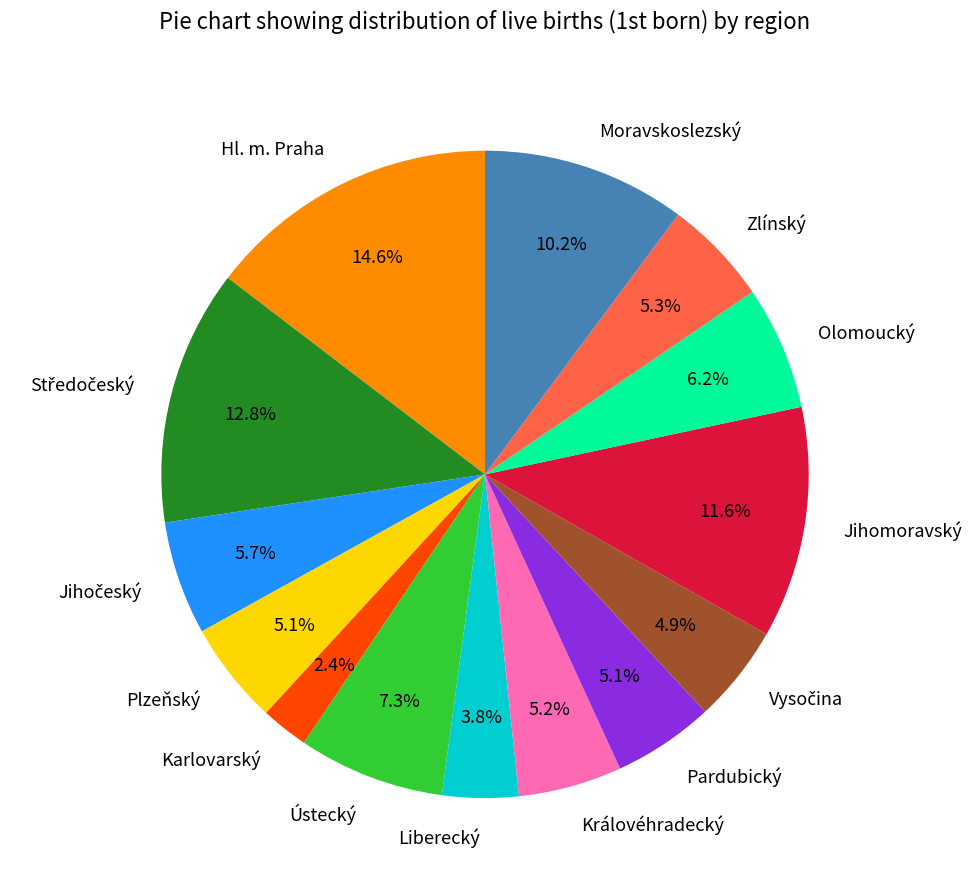

Which slice is the largest?

Hl. m. Praha